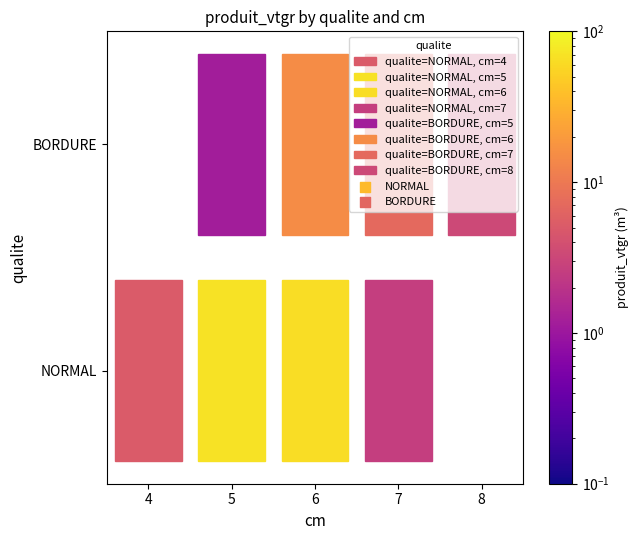

What is the total value across all series at 4?

5.1